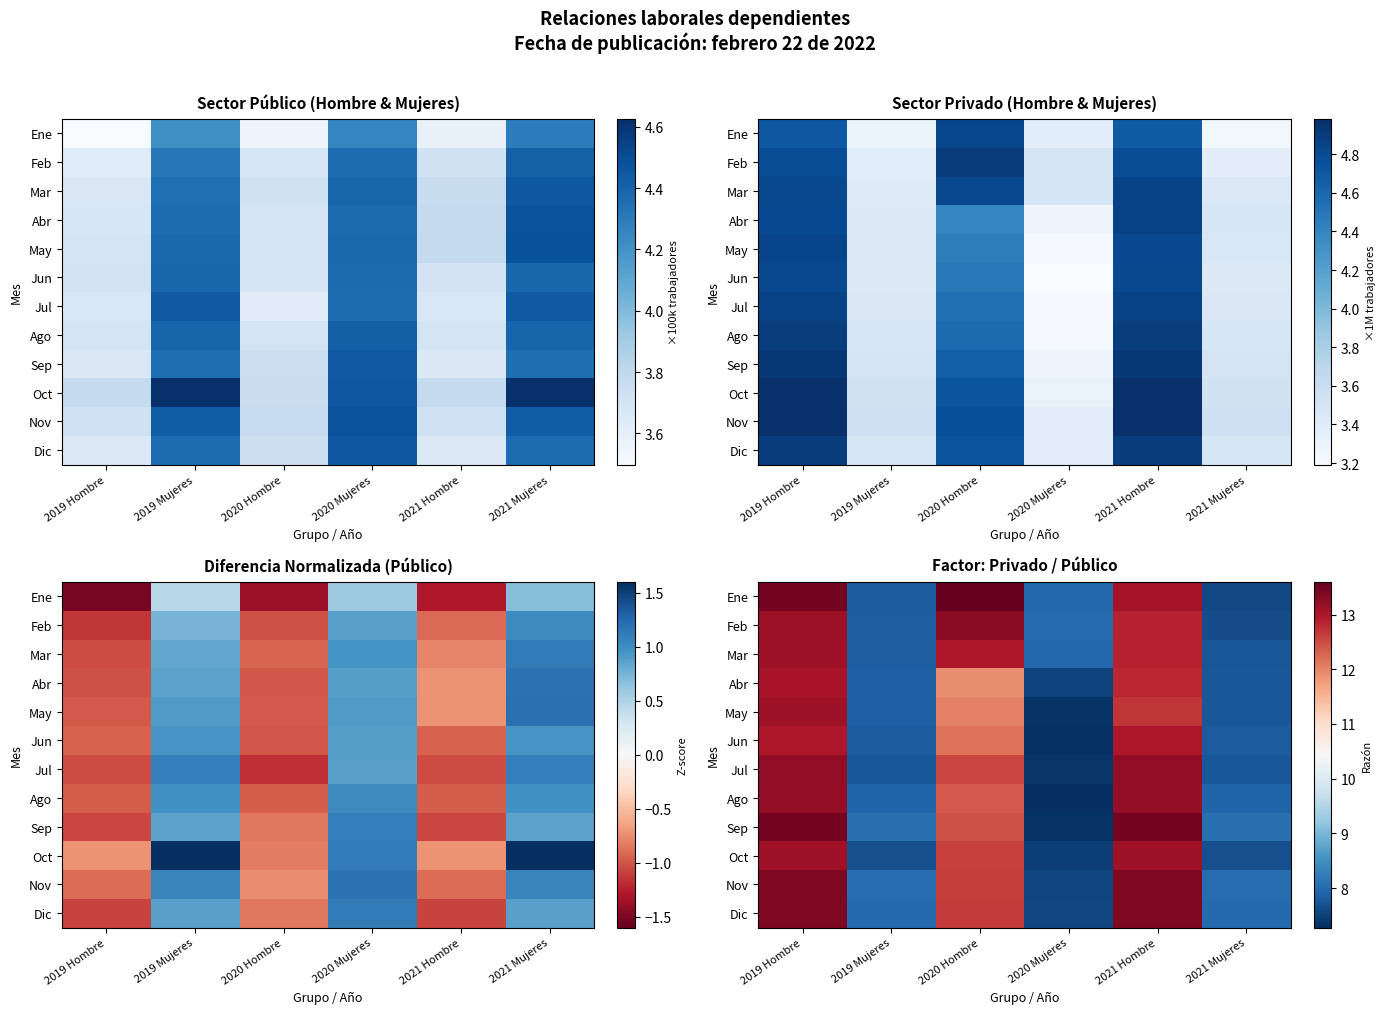

At 2020 Mujeres, list the series in order from smallest to largest.

Ago, Jun, Sep, May, Jul, Oct, Abr, Nov, Dic, Ene, Mar, Feb